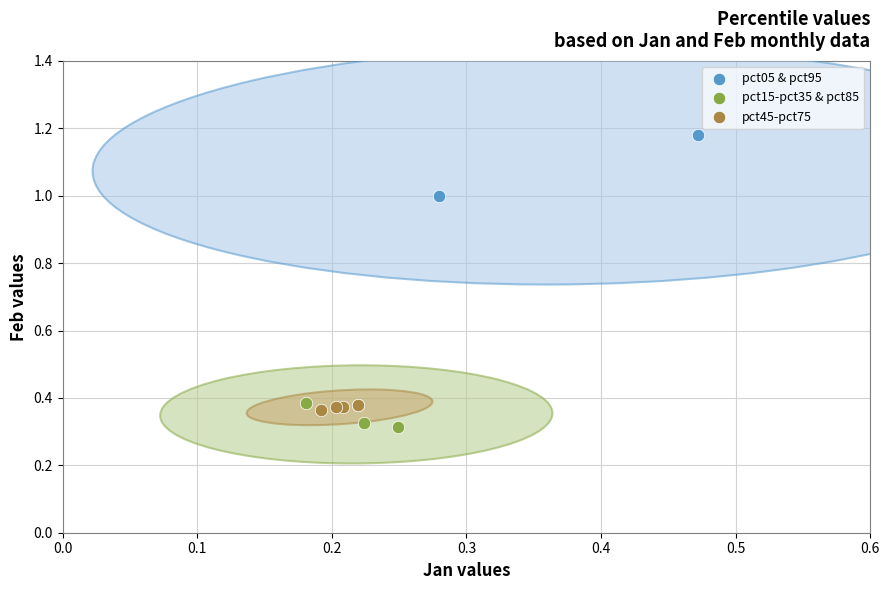

What are all the series names shown in the legend?

pct05 & pct95, pct15-pct35 & pct85, pct45-pct75